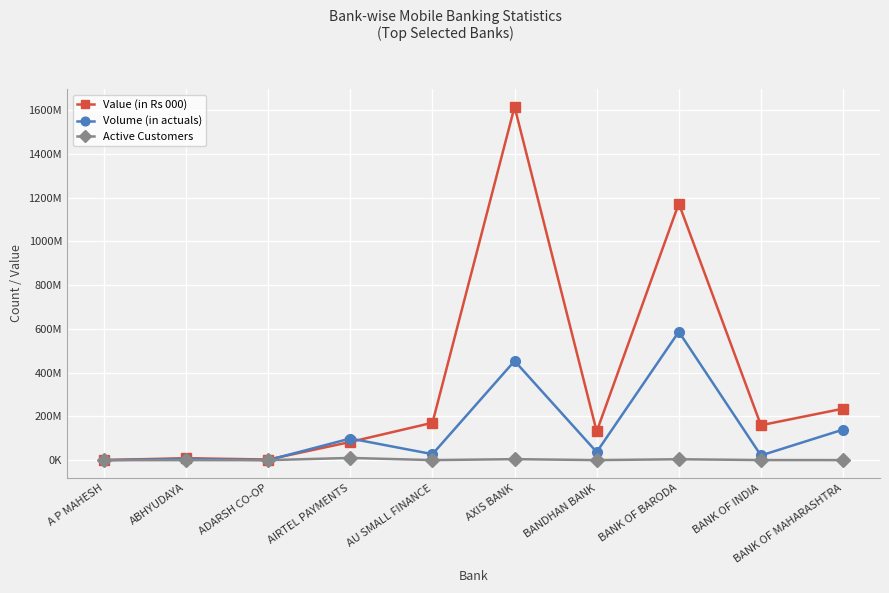

What position from the left is AXIS BANK?

6